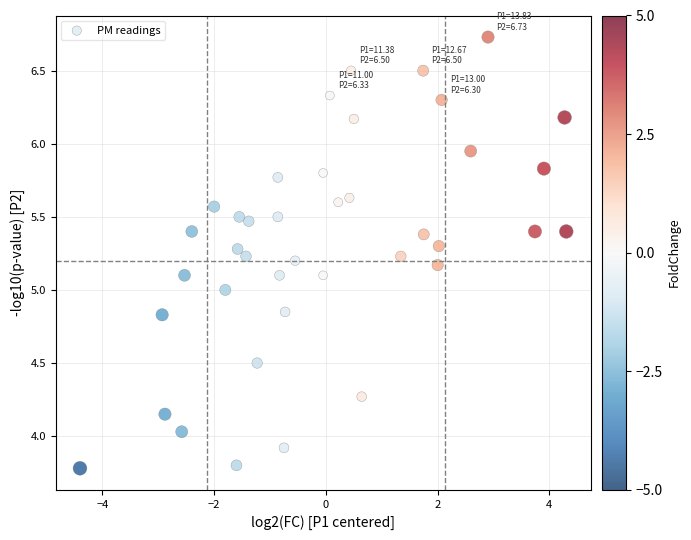

What is the range of X values (max minus min)?

8.7